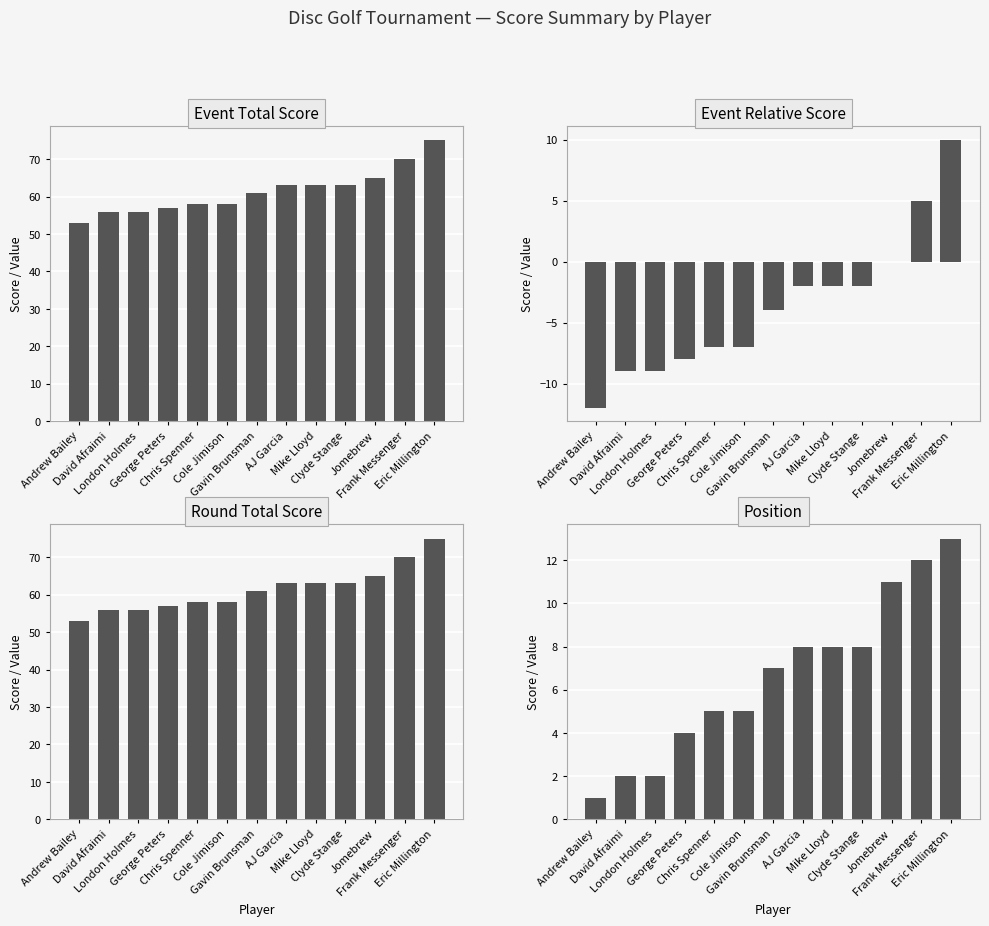

The value of round_total_score at David Afraimi is 28. True or false?

False